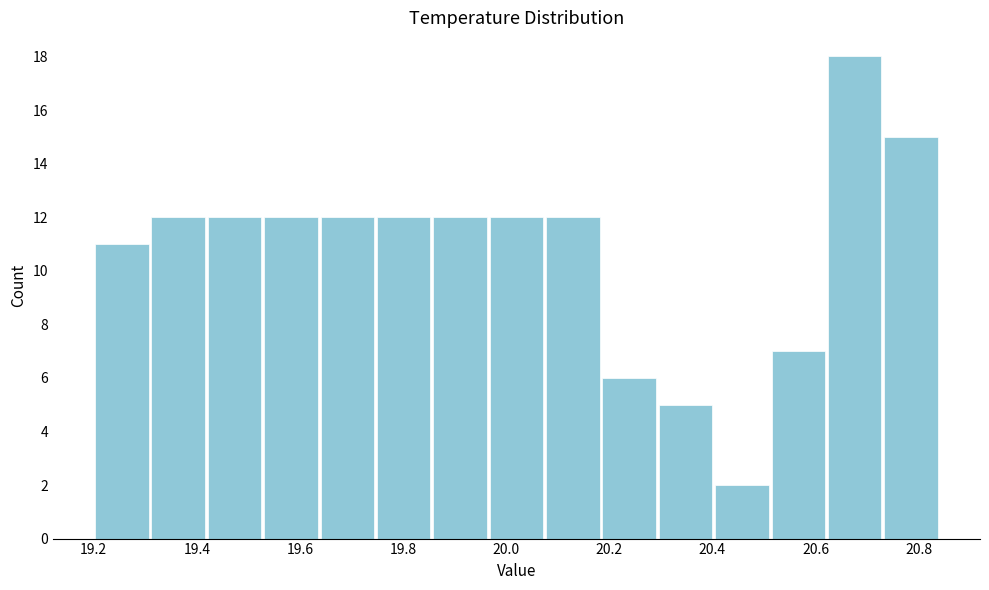

Reading left to right, transcribe this chart: for each bar, give the range it covers on the x-axis and its height. Neither the bar edges nor the heights are printed on the chart, so give them approximately, as read against the axes.

19.20 to 19.30: 11
19.30 to 19.42: 12
19.42 to 19.52: 12
19.52 to 19.64: 12
19.64 to 19.74: 12
19.74 to 19.86: 12
19.86 to 19.96: 12
19.96 to 20.08: 12
20.08 to 20.18: 12
20.18 to 20.30: 6
20.30 to 20.40: 5
20.40 to 20.52: 2
20.52 to 20.62: 7
20.62 to 20.74: 18
20.74 to 20.84: 15